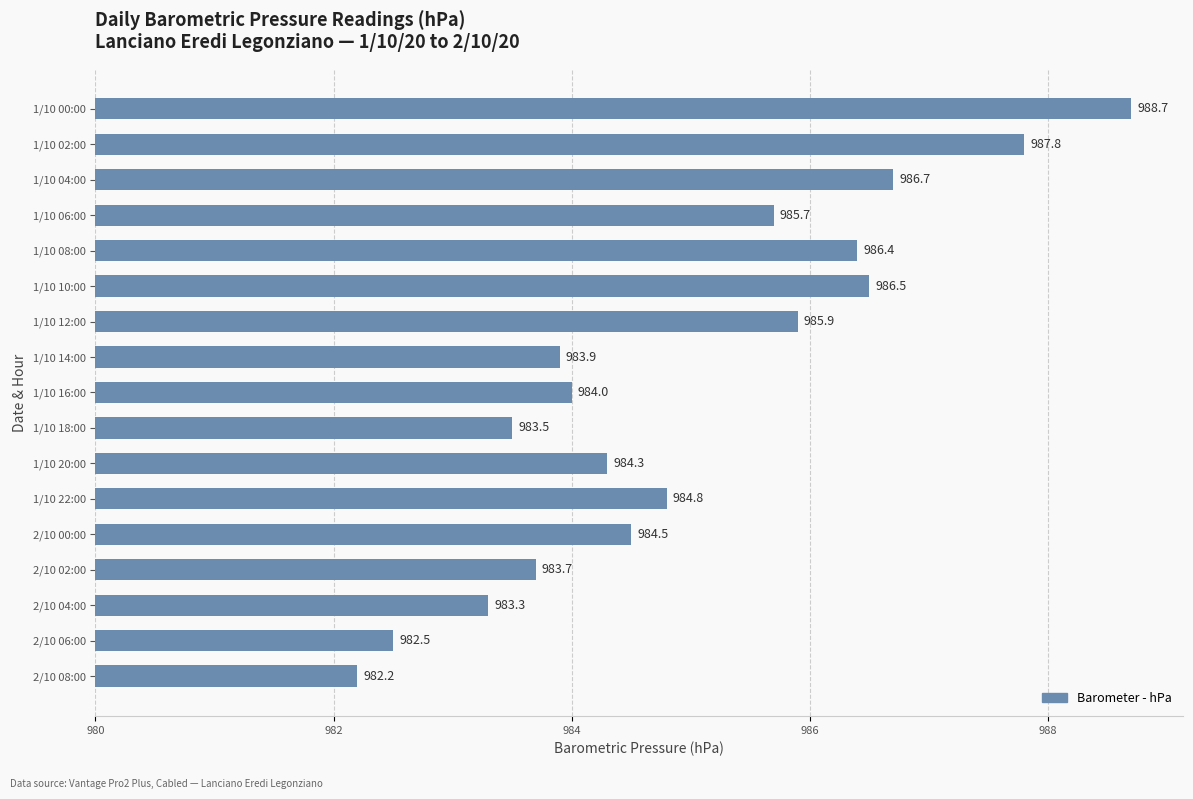

What is the difference between the second highest and second lowest values?

5.3